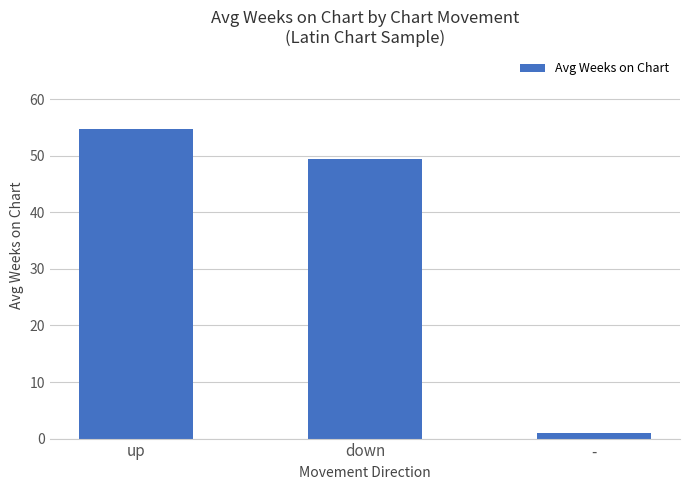

List the labels in order of value, smallest first.

-, down, up